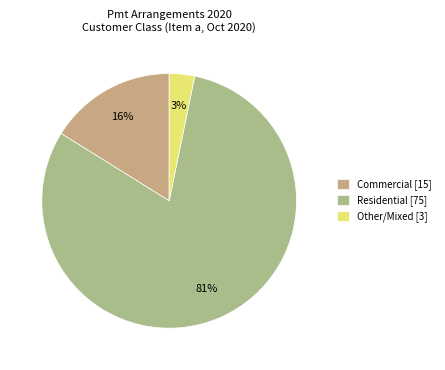

How many slices are in this pie chart?

3